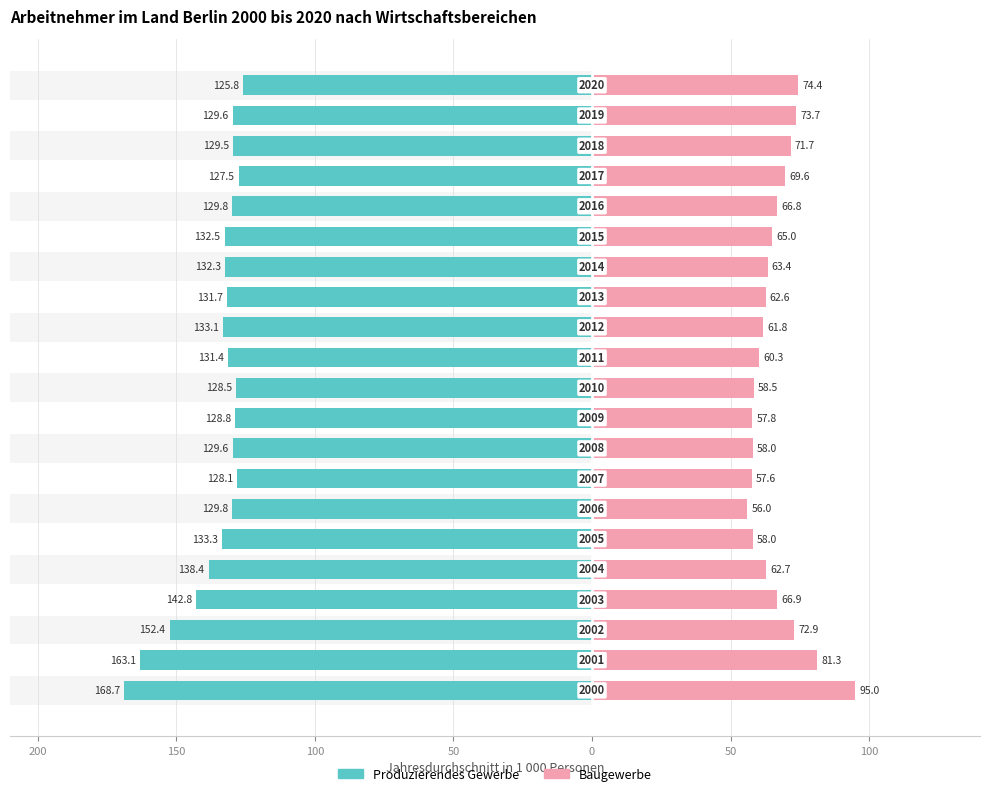

Between 14 and 10, which is larger?

14